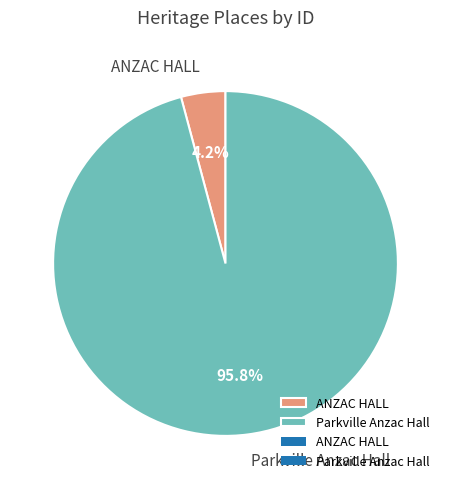

What portion of the pie excludes ANZAC HALL?

95.8%